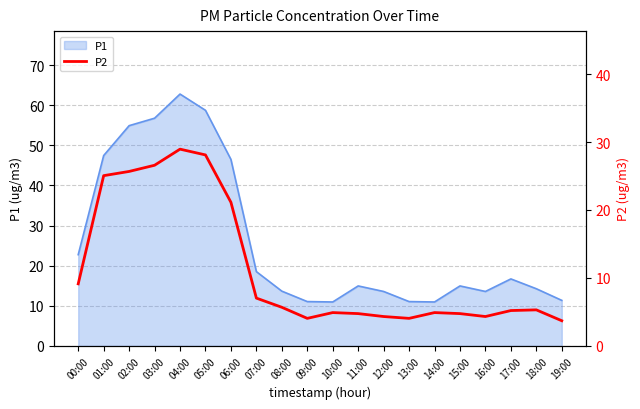

What is the maximum value for P1?

62.8